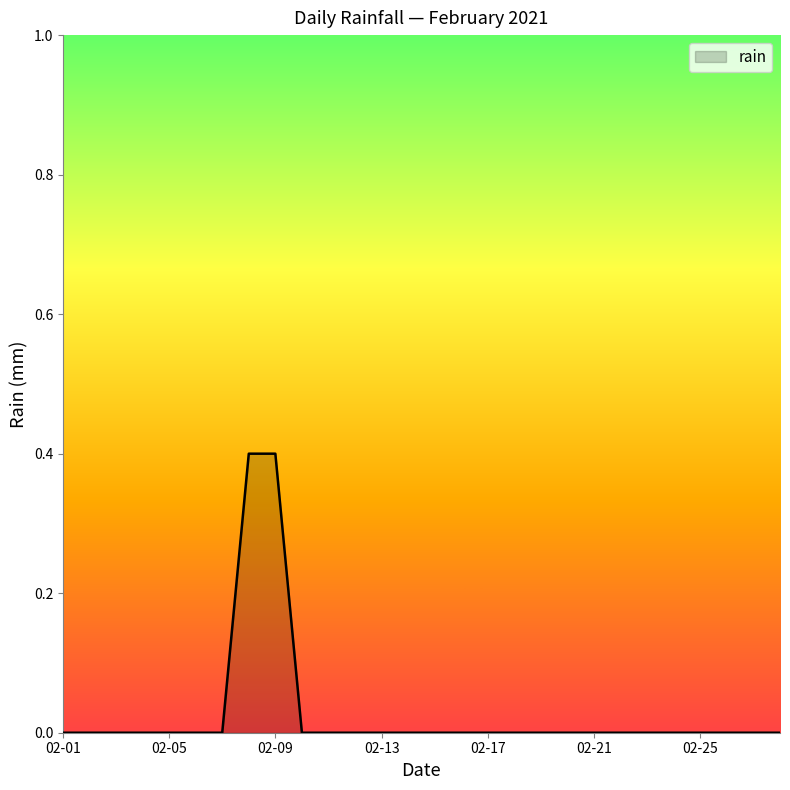

How many values are between 0 and 1?

28